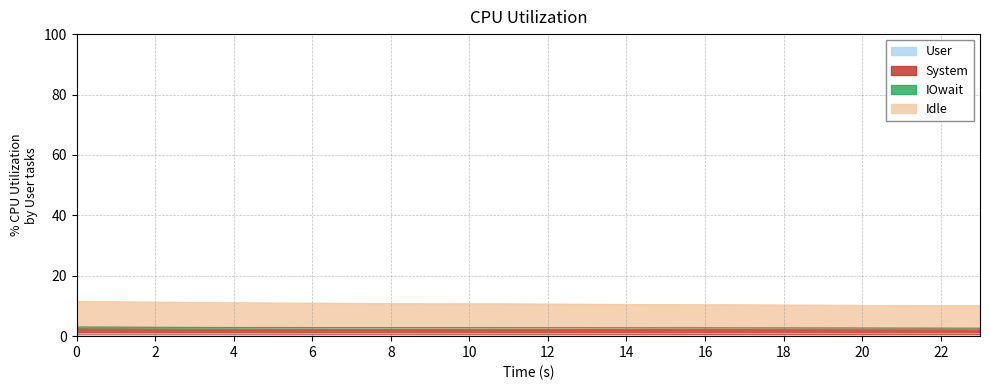

Which series has the largest range (max minus min)?

System